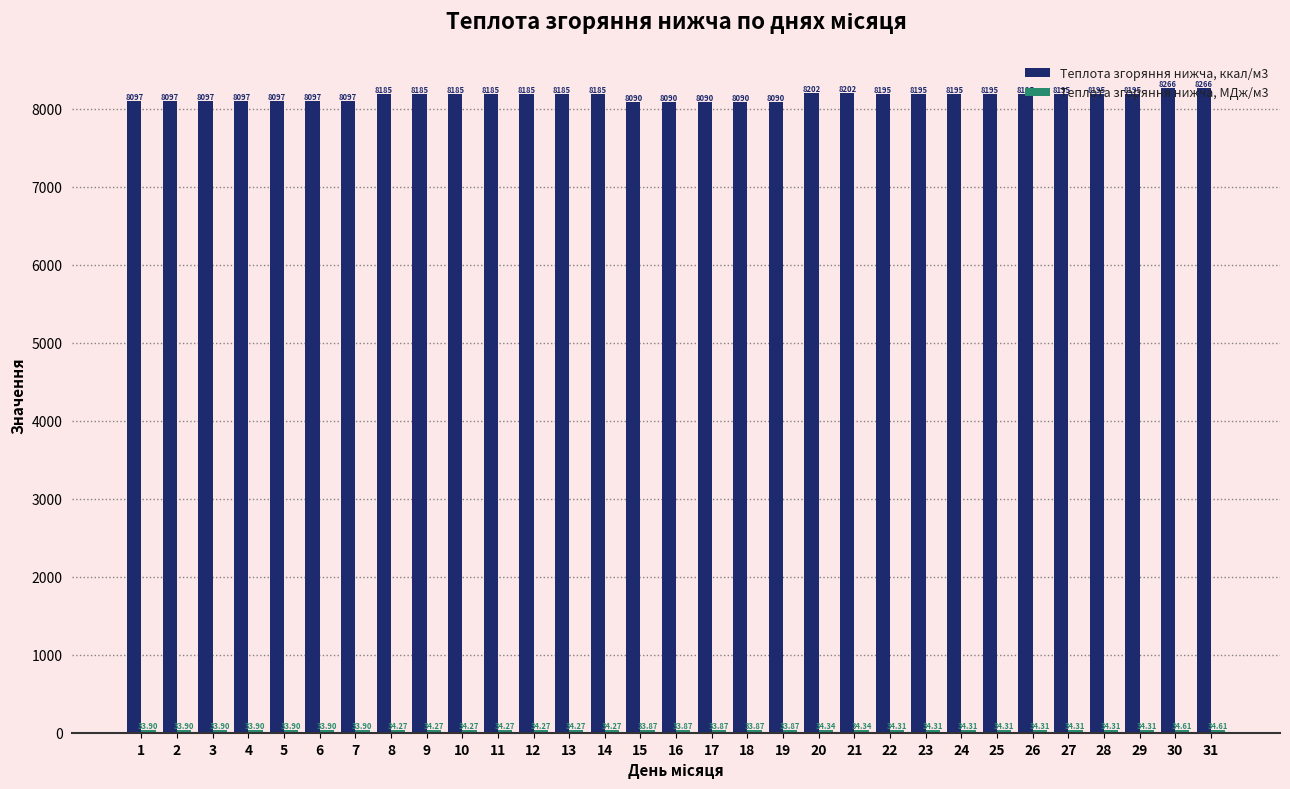

What is the average value of the Теплота згоряння нижча, ккал/м3 series?

8158.7